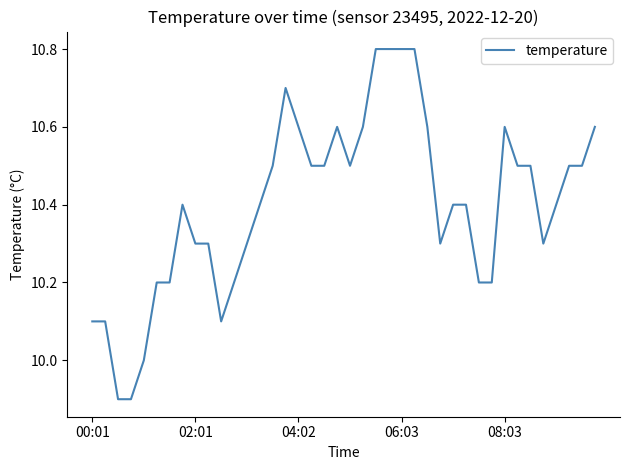

True or false: the data has more than 1 interior local peaks.

True